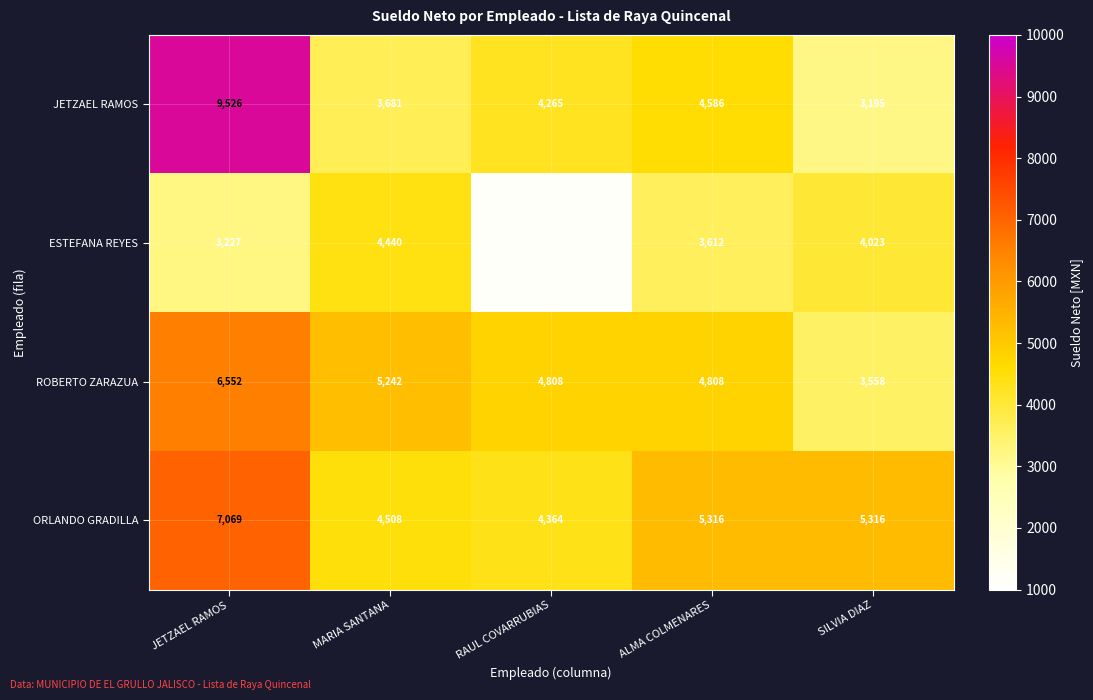

Rank the series at ALMA COLMENARES from lowest to highest value.

ESTEFANA REYES, JETZAEL RAMOS, ROBERTO ZARAZUA, ORLANDO GRADILLA